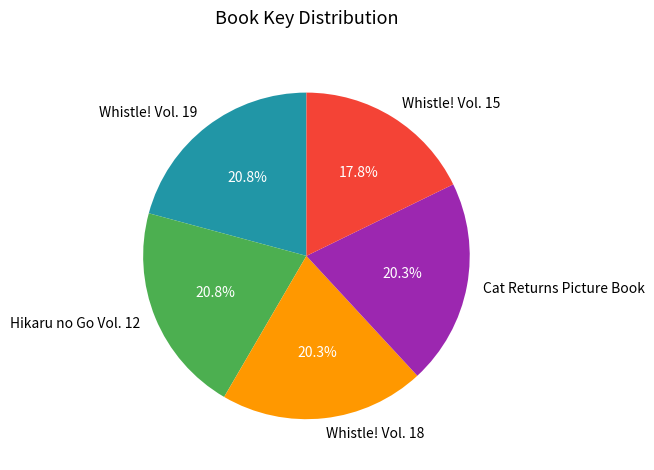

What is the smallest slice in the pie chart?

Whistle! Vol. 15